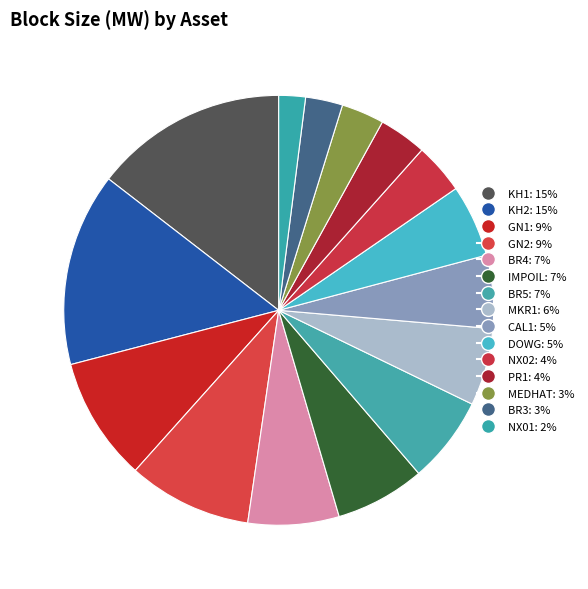

Between MEDHAT and BR4, which is larger?

BR4